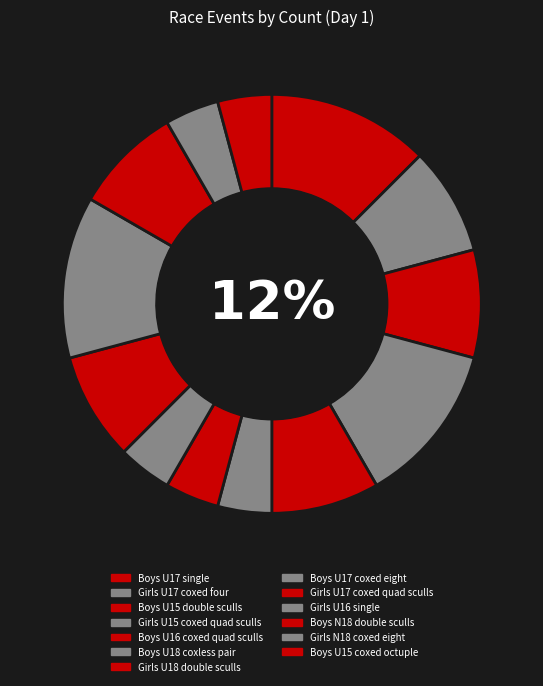

True or false: Boys N18 double sculls accounts for 3% of the total.

False